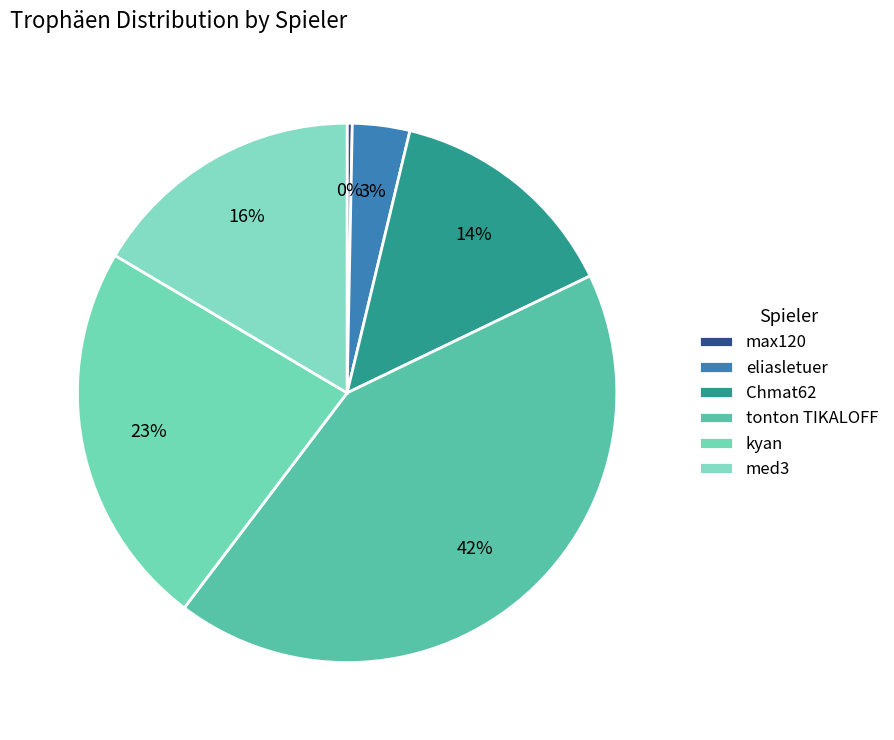

Is it true that kyan is 23% of the pie?

True